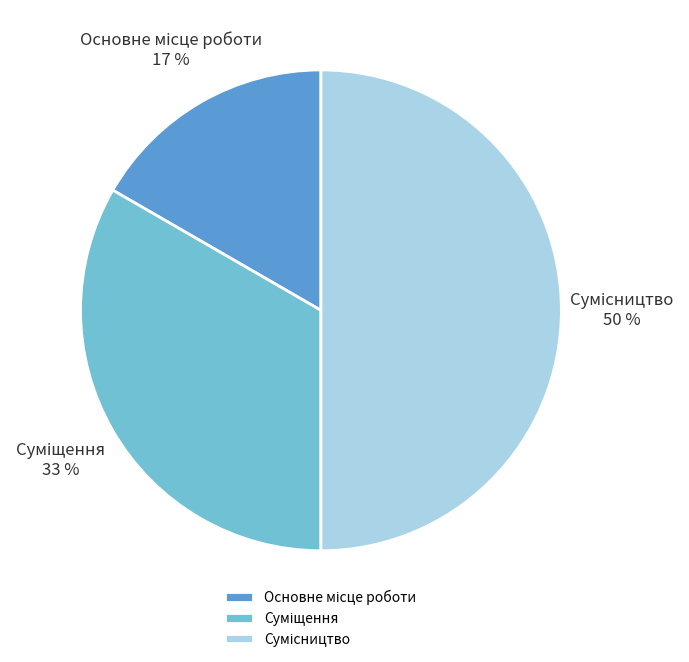

To the nearest percent, what is the average slice percentage?

33%